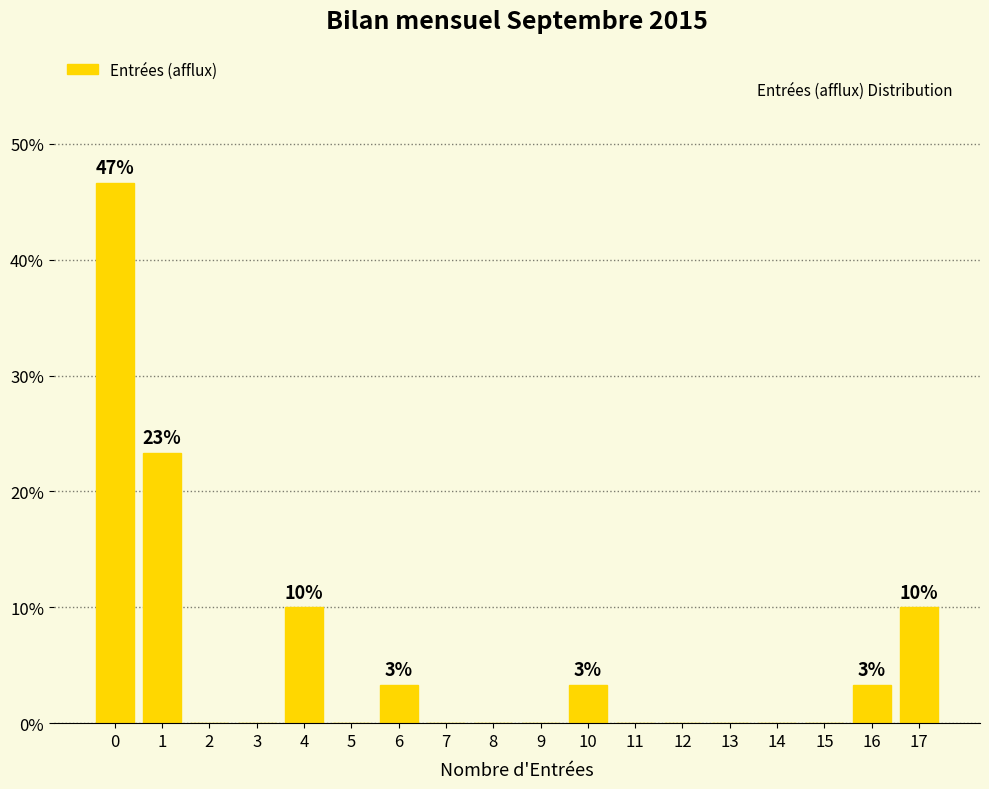

Over which range of the x-axis is the bar tallest?

-0.5 to 0.5